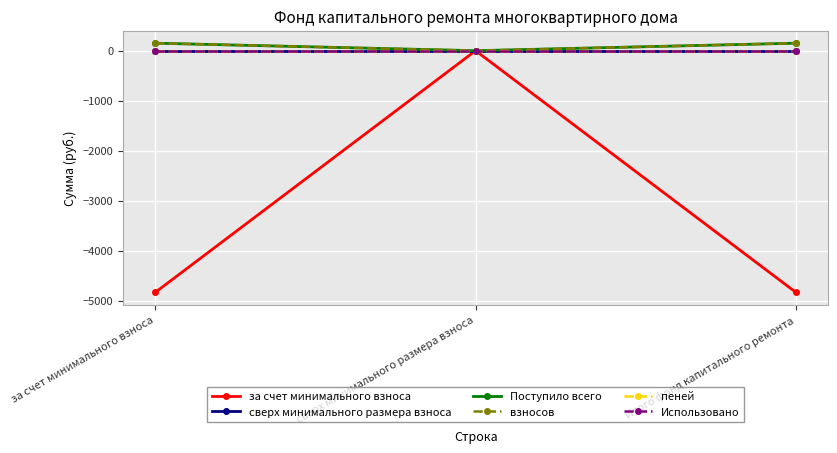

Does the chart have visible grid lines?

Yes